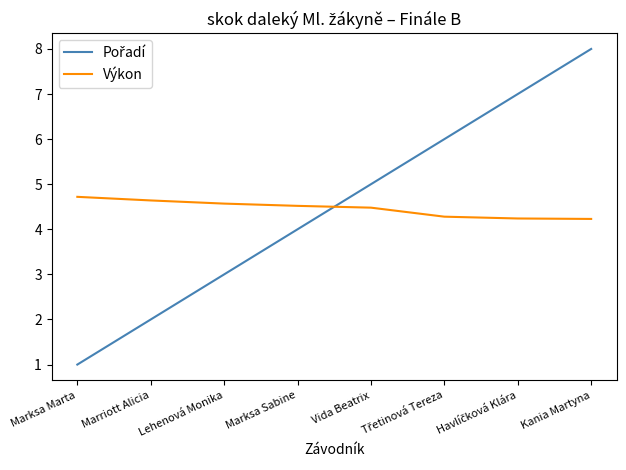

What is the difference between the highest and lowest values at Kania Martyna?

3.8